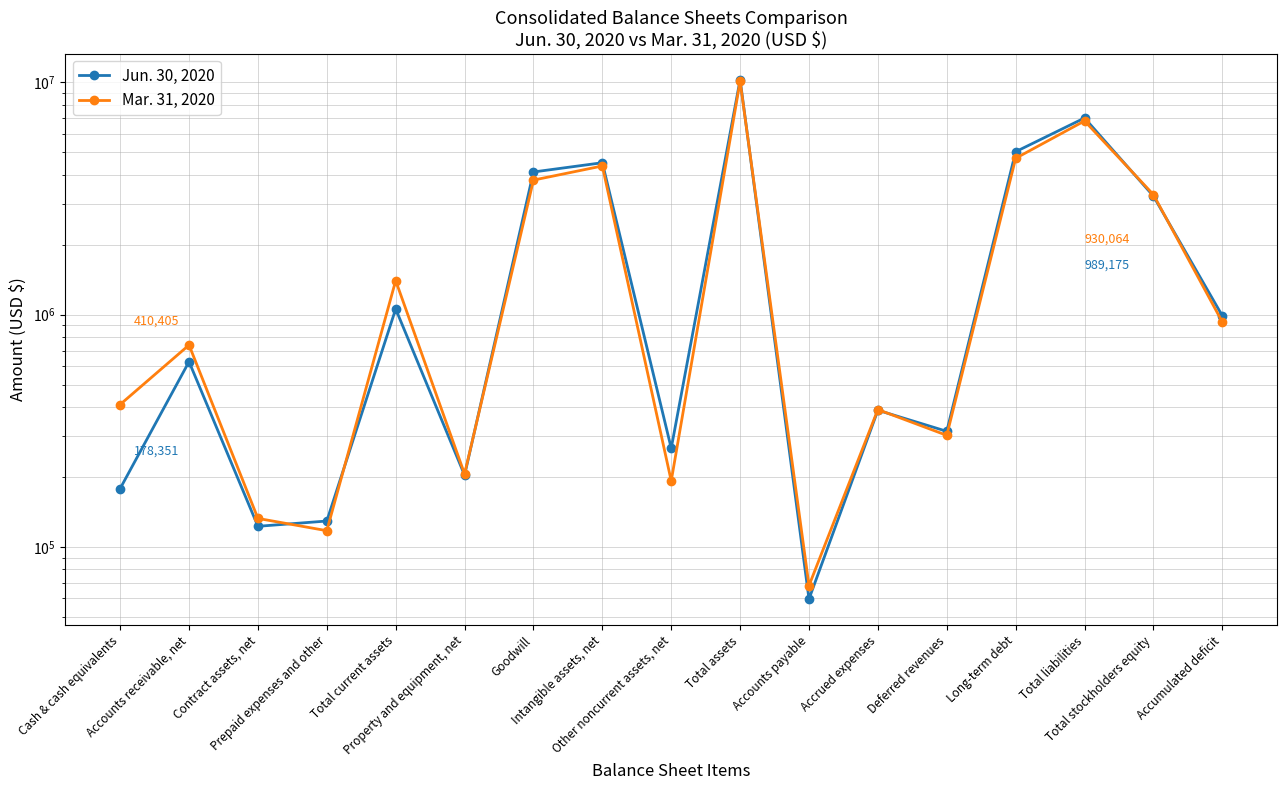

How many data points in Jun. 30, 2020 are less than 627305?

8